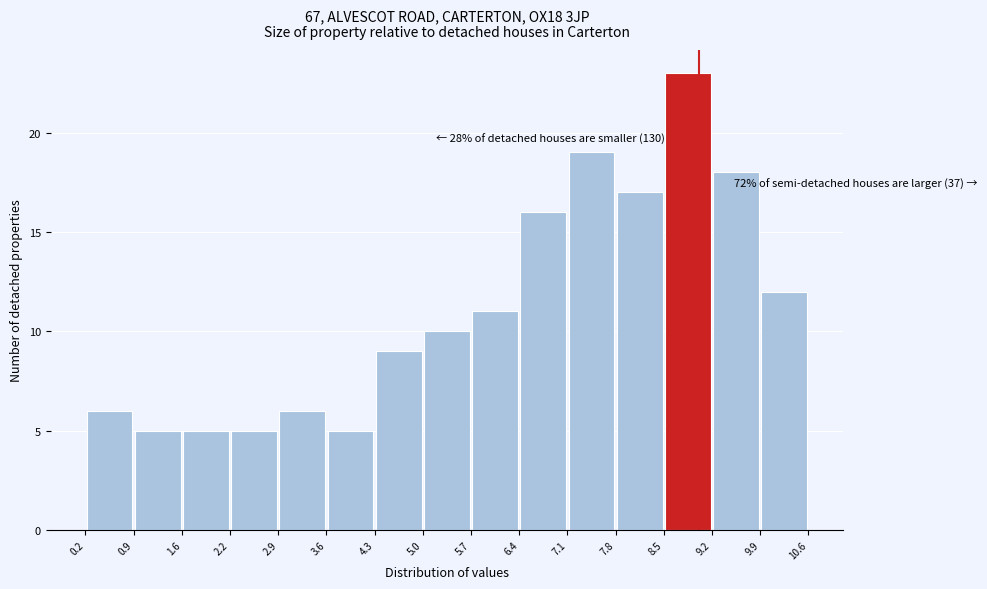

Which range on the x-axis has the tallest bar?

8.5 to 9.2